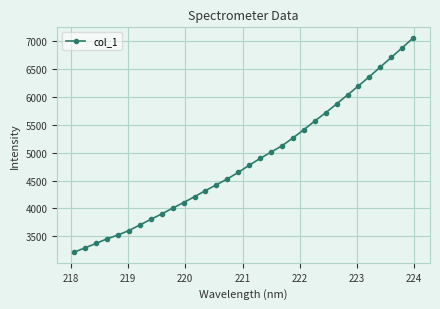

True or false: the data has more than 1 interior local peaks.

False